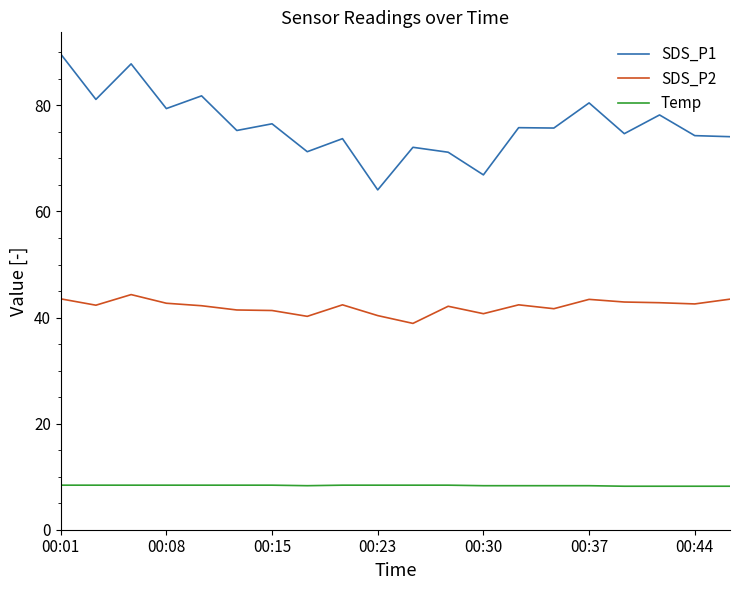

Rank the series by their average value, from lowest to highest.

Temp, SDS_P2, SDS_P1